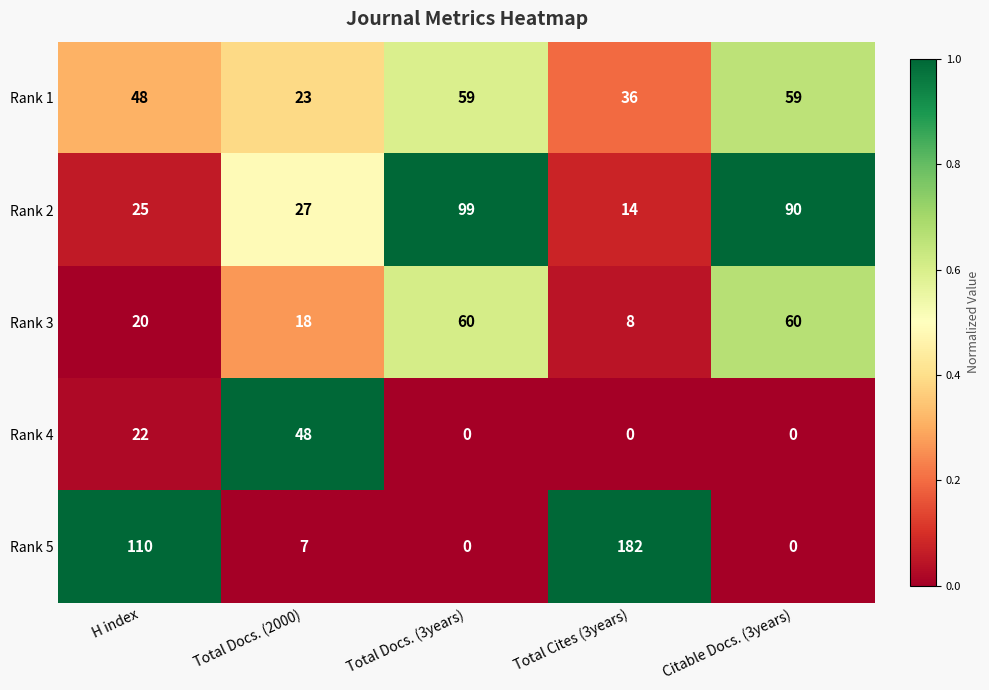

Reading left to right, list all the values displayed in this chart.

Rank 1: 48	23	59	36	59
Rank 2: 25	27	99	14	90
Rank 3: 20	18	60	8	60
Rank 4: 22	48	0	0	0
Rank 5: 110	7	0	182	0